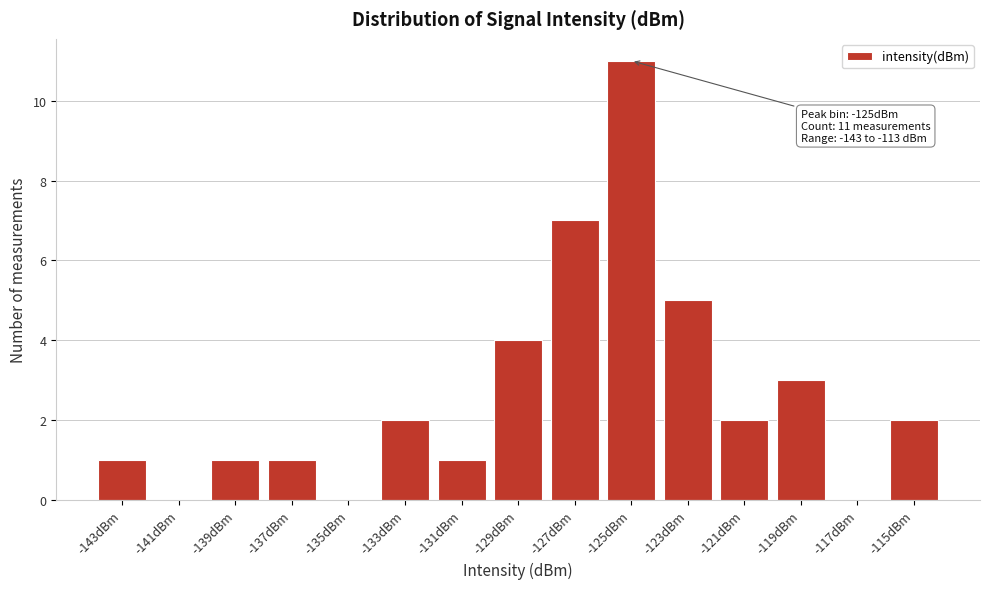

Reading right to left, extract all data points from this chart.

-115dBm=2	-117dBm=0	-119dBm=3	-121dBm=2	-123dBm=5	-125dBm=11	-127dBm=7	-129dBm=4	-131dBm=1	-133dBm=2	-135dBm=0	-137dBm=1	-139dBm=1	-141dBm=0	-143dBm=1